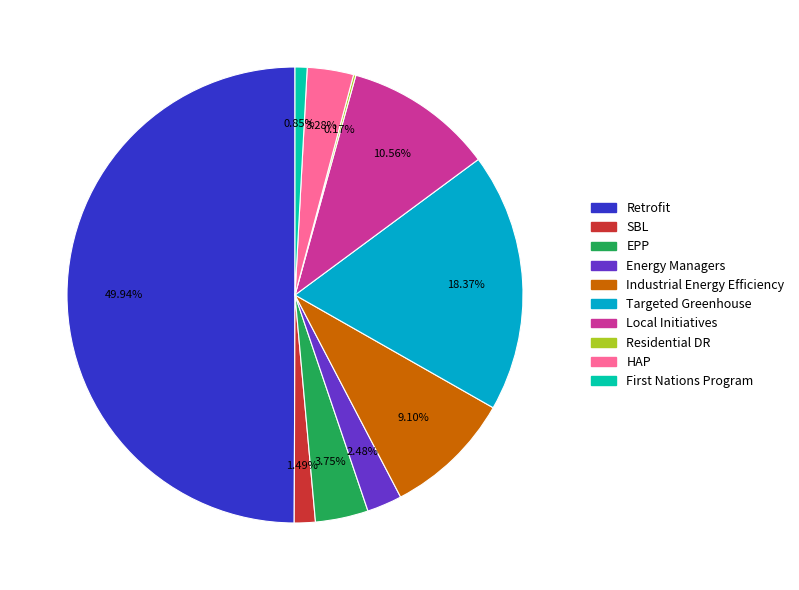

Do Industrial Energy Efficiency and SBL together represent more than half of the pie?

No